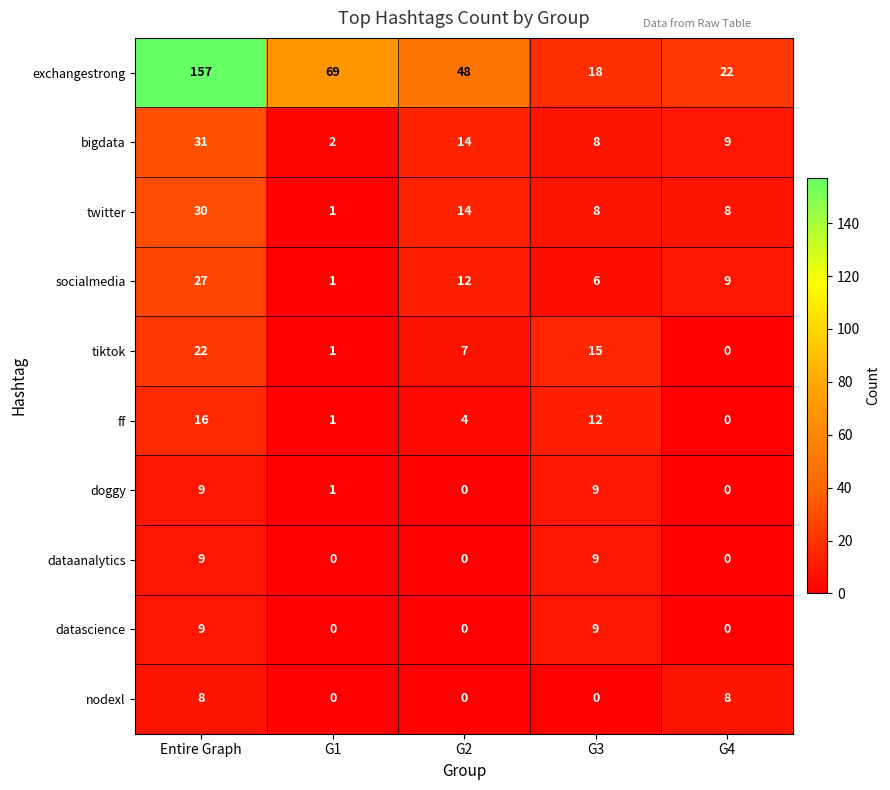

Which series has the widest spread of values?

exchangestrong